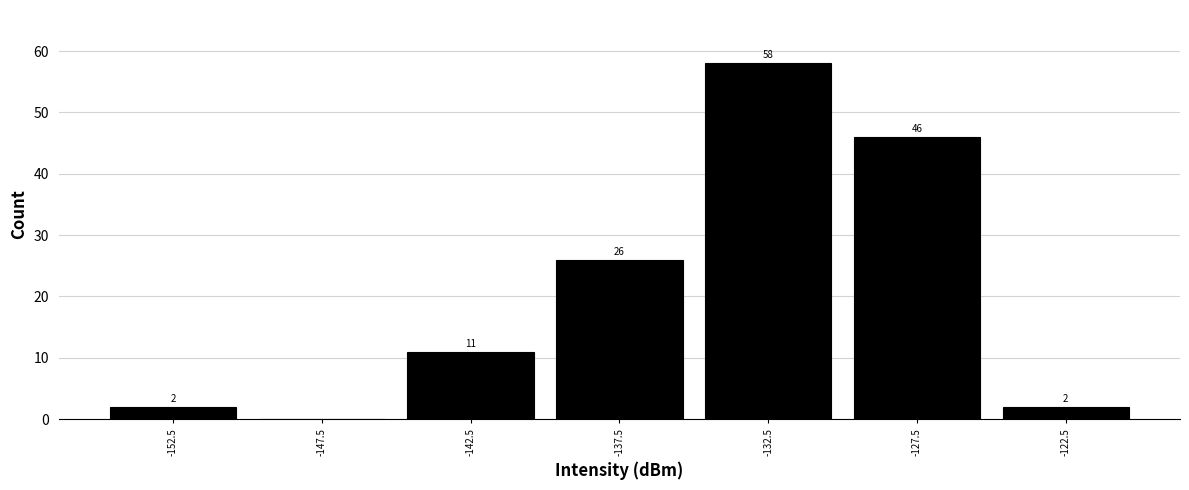

Over which range of the x-axis is the bar tallest?

-135 to -130